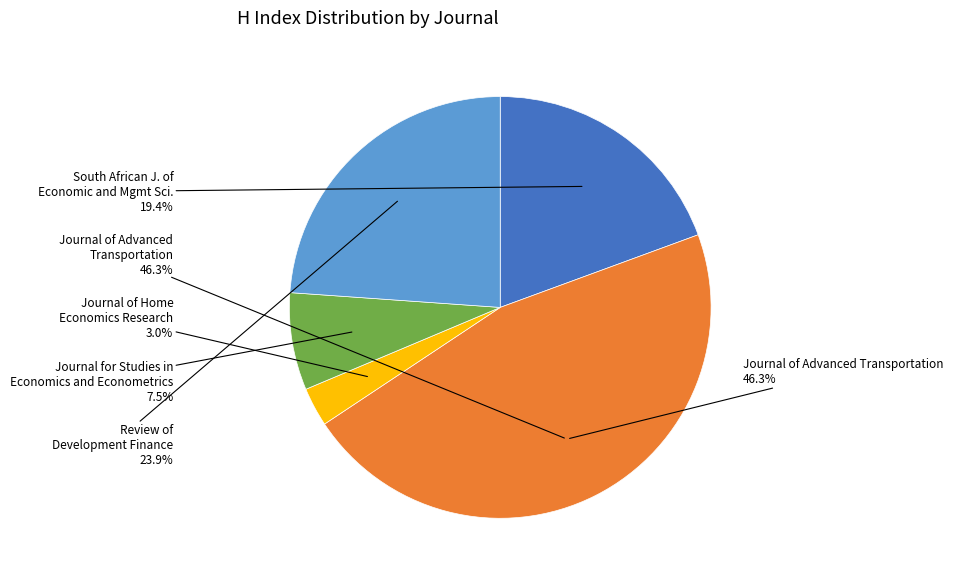

True or false: South African Journal of Economic and Management Sciences accounts for 9% of the total.

False